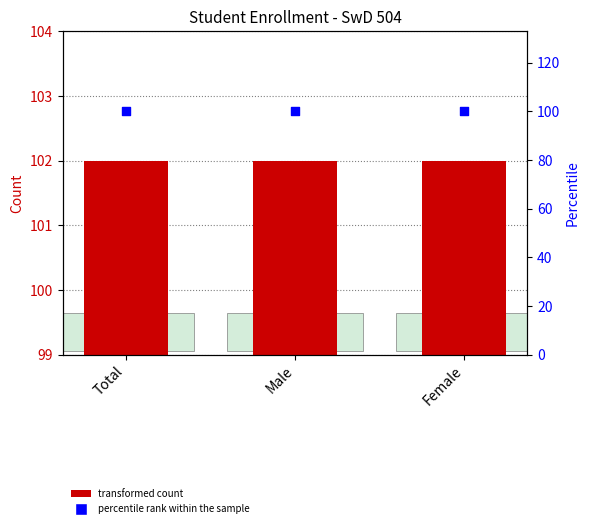

Which series reaches the maximum Y coordinate?

Count